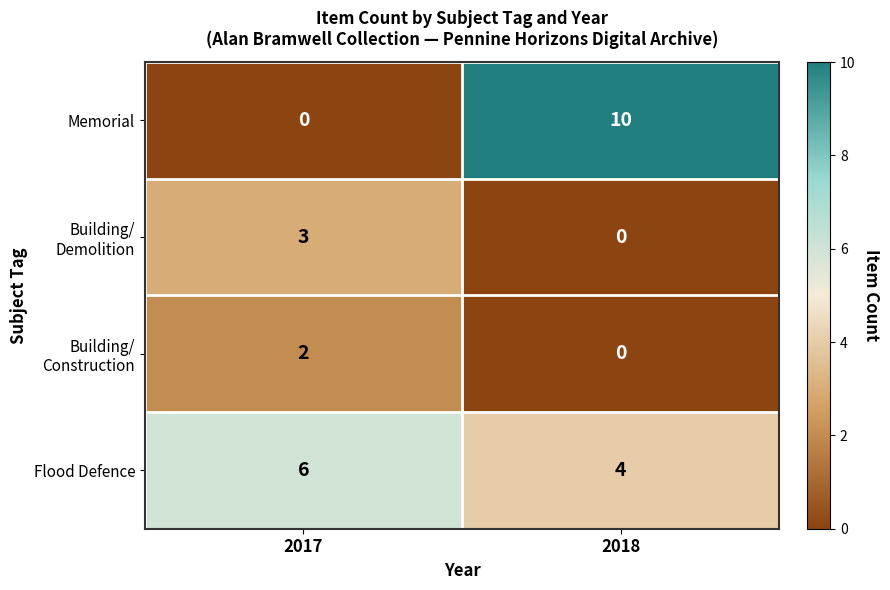

The Memorial series shows 13 at 2018. True or false?

False